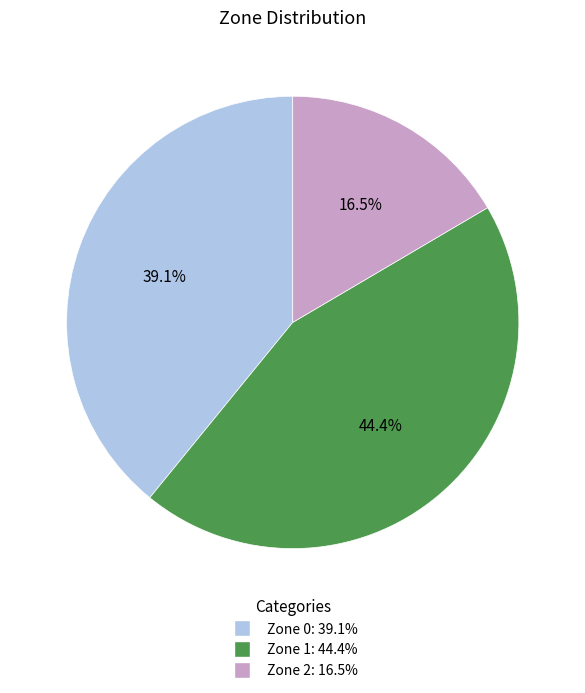

How many segments does this pie chart have?

3